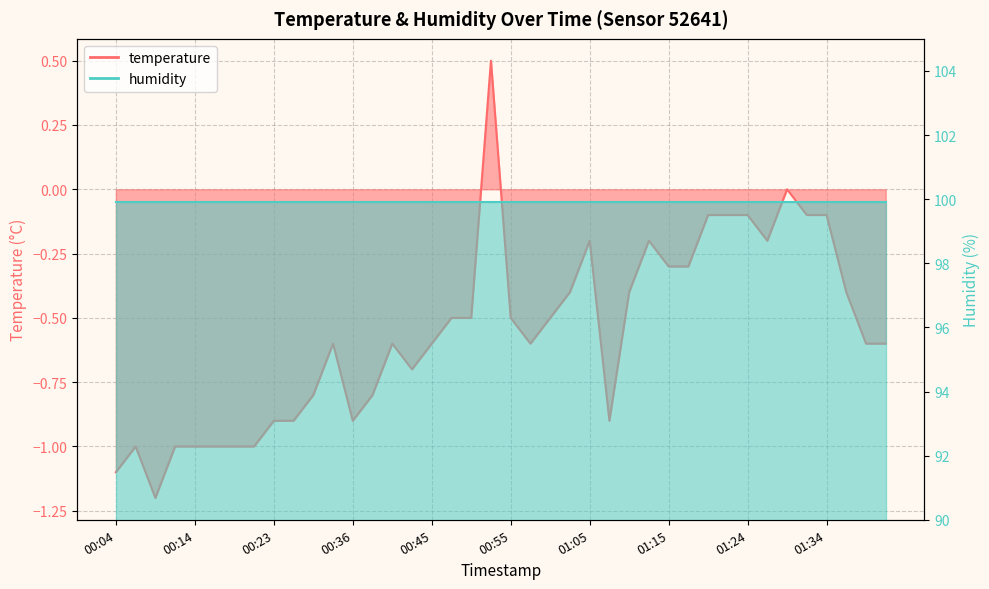

Read the value at 00:31.

-0.8